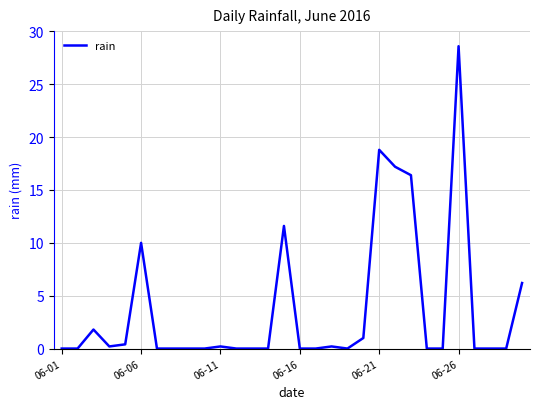

What is the difference between the maximum and minimum values?

28.6